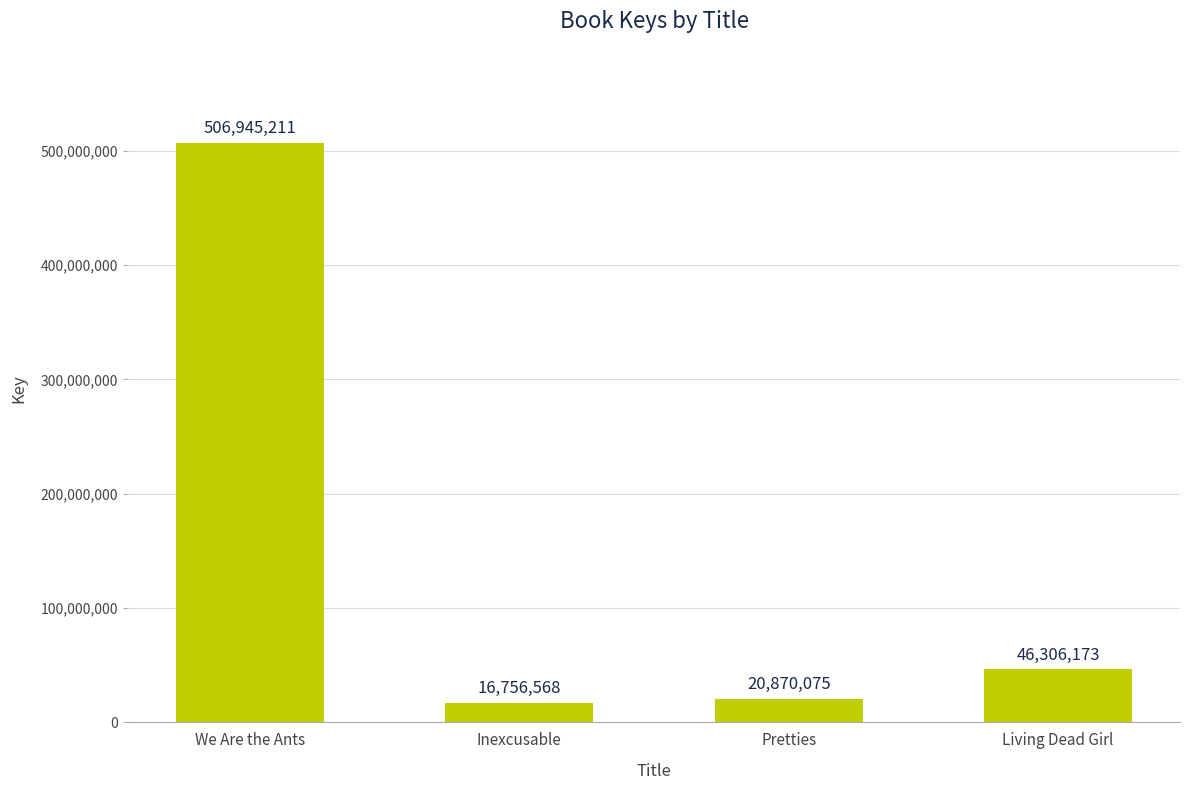

Reading left to right, transcribe all the data shown in this chart.

506945211	16756568	20870075	46306173